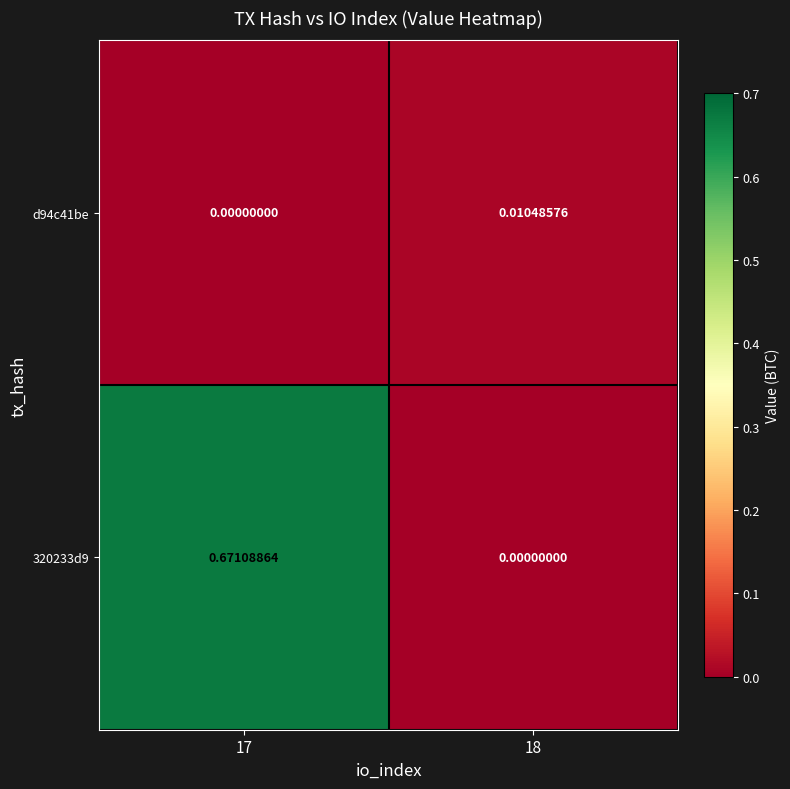

Count the number of data series in this chart.

2